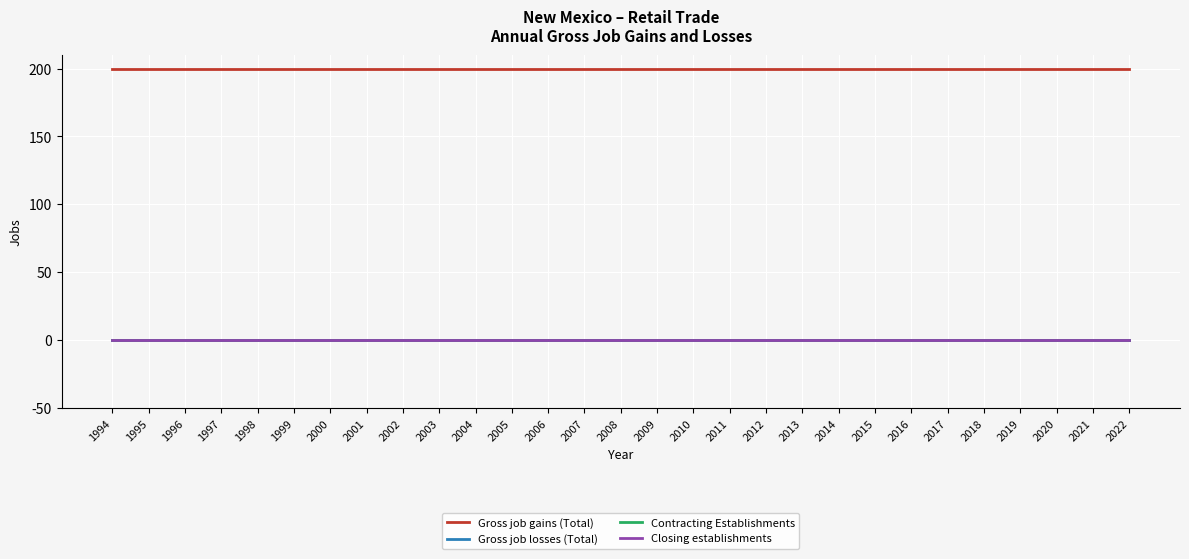

Reading left to right, list all the values displayed in this chart.

Gross job gains (Total): 200	200	200	200	200	200	200	200	200	200	200	200	200	200	200	200	200	200	200	200	200	200	200	200	200	200	200	200	200
Gross job losses (Total): 0	0	0	0	0	0	0	0	0	0	0	0	0	0	0	0	0	0	0	0	0	0	0	0	0	0	0	0	0
Contracting Establishments: 0	0	0	0	0	0	0	0	0	0	0	0	0	0	0	0	0	0	0	0	0	0	0	0	0	0	0	0	0
Closing establishments: 0	0	0	0	0	0	0	0	0	0	0	0	0	0	0	0	0	0	0	0	0	0	0	0	0	0	0	0	0